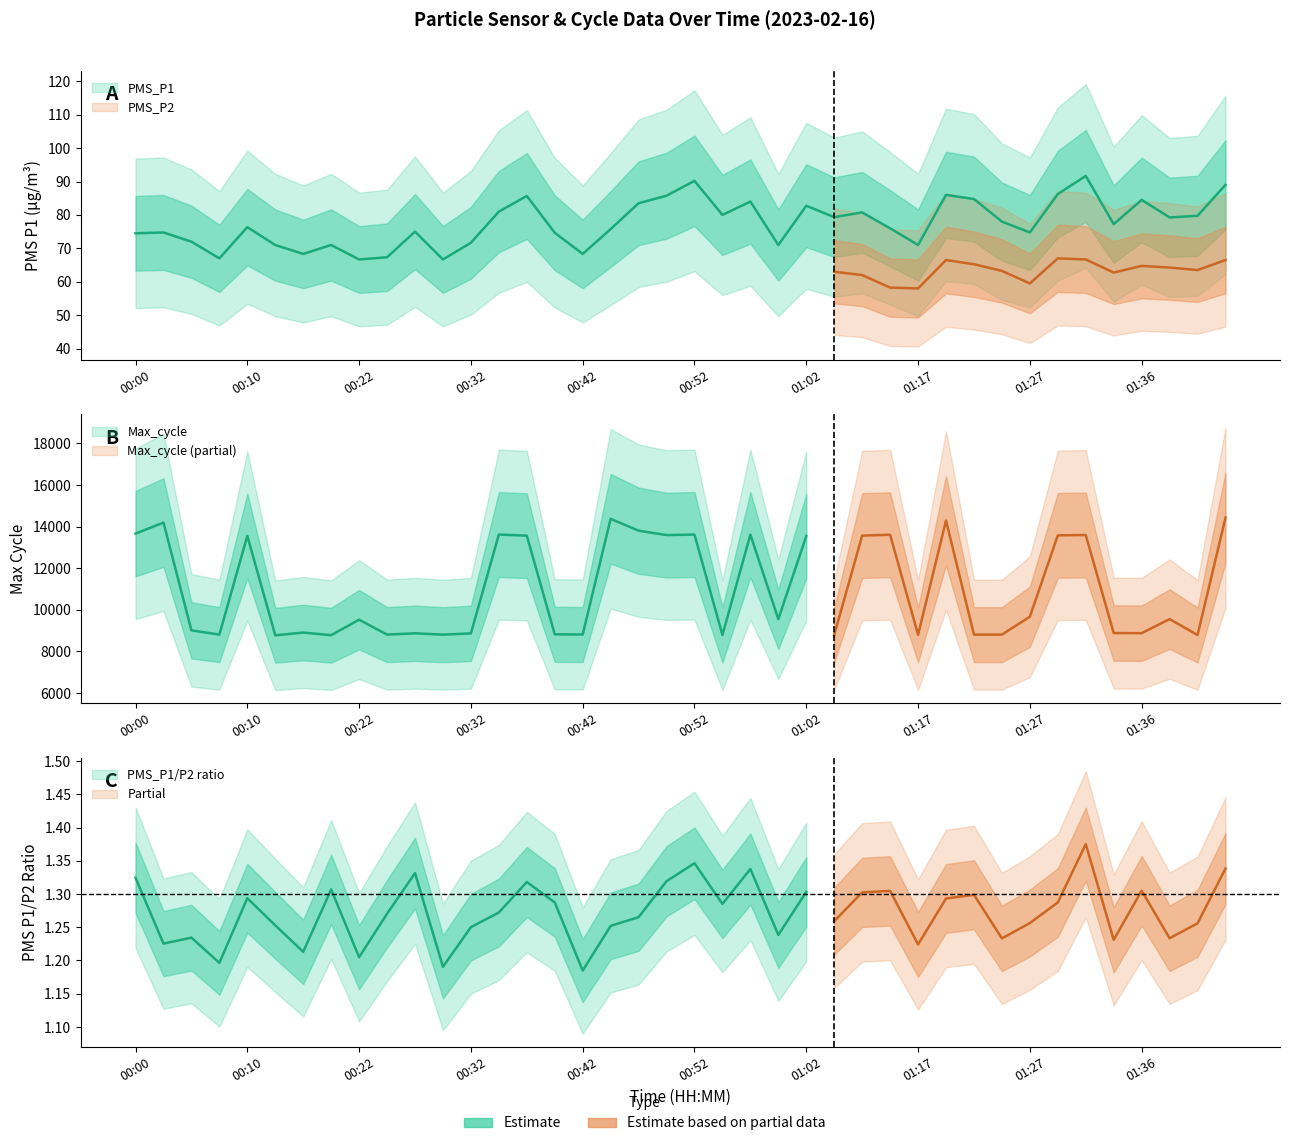

True or false: Max_cycle and Min_cycle intersect in this chart.

False